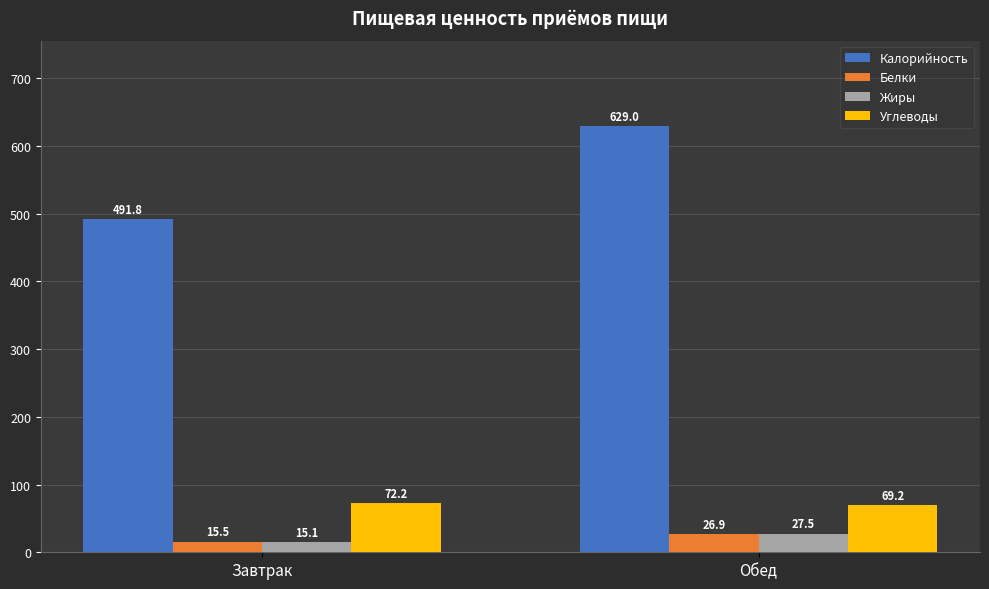

Reading right to left, extract all data points from this chart.

Калорийность: Обед=629.0	Завтрак=491.8
Белки: Обед=26.9	Завтрак=15.5
Жиры: Обед=27.5	Завтрак=15.1
Углеводы: Обед=69.2	Завтрак=72.2